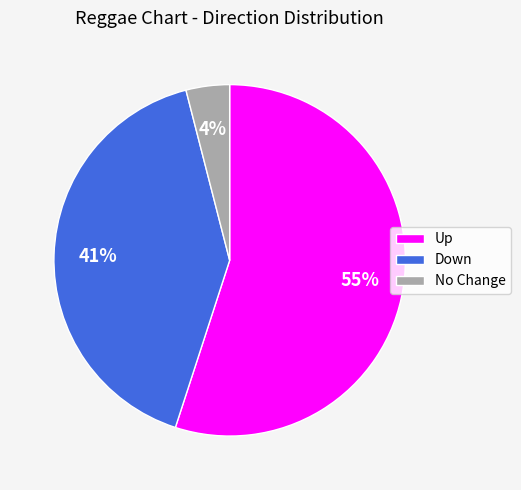

The No Change slice represents 19% of the pie. True or false?

False